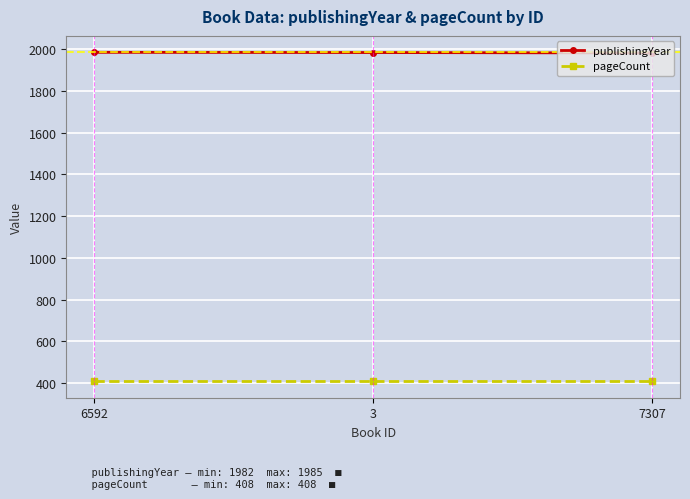

What is the total value across all series at 7307?

2390